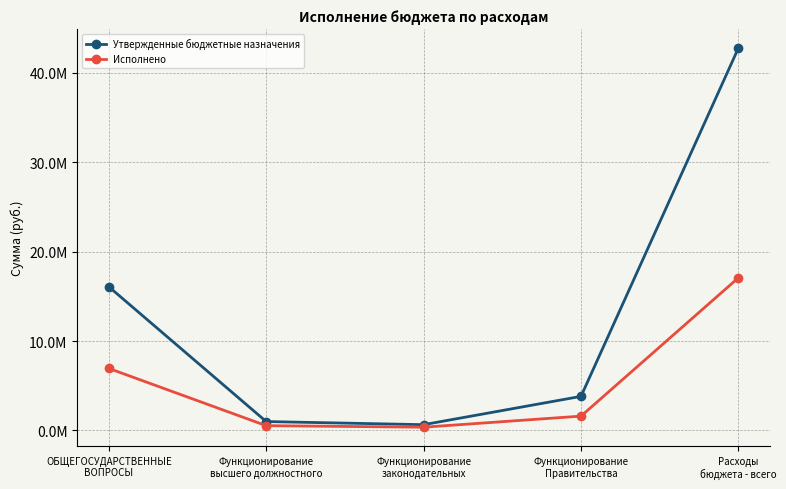

Read the Утвержденные бюджетные назначения value at Функционирование
высшего должностного.

989800.0